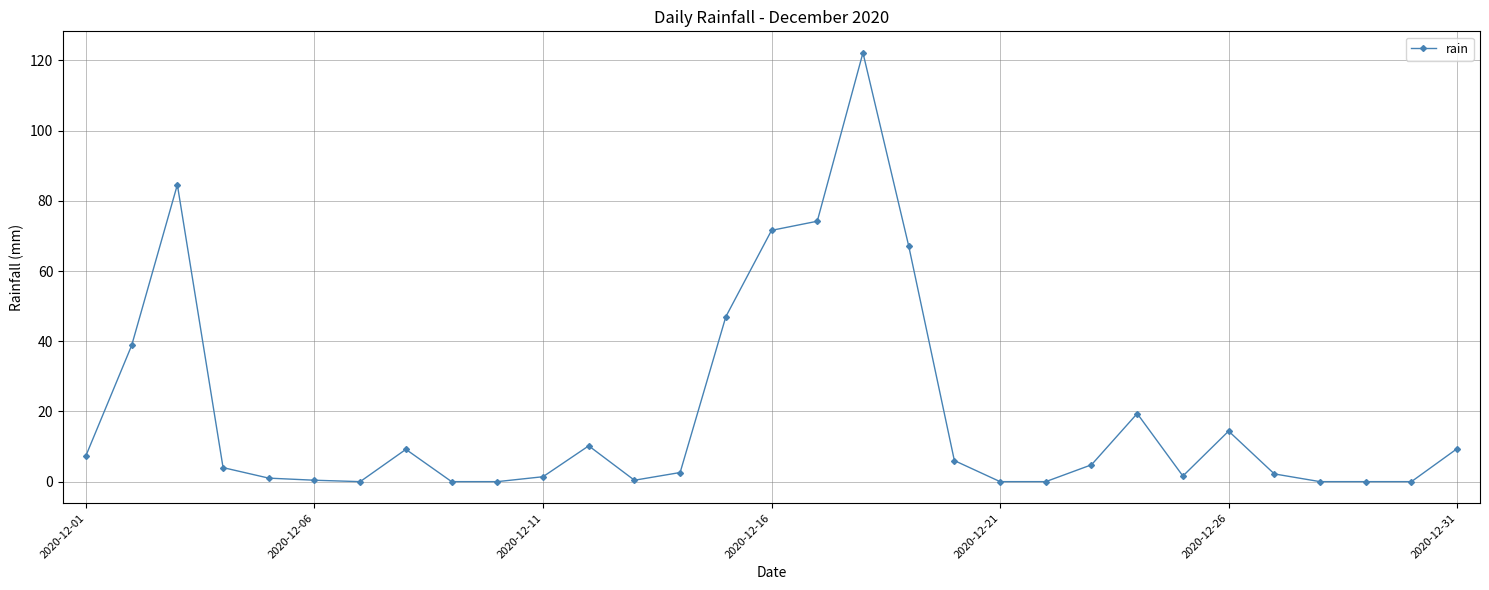

What is the value of the 26th point from the left?

14.4